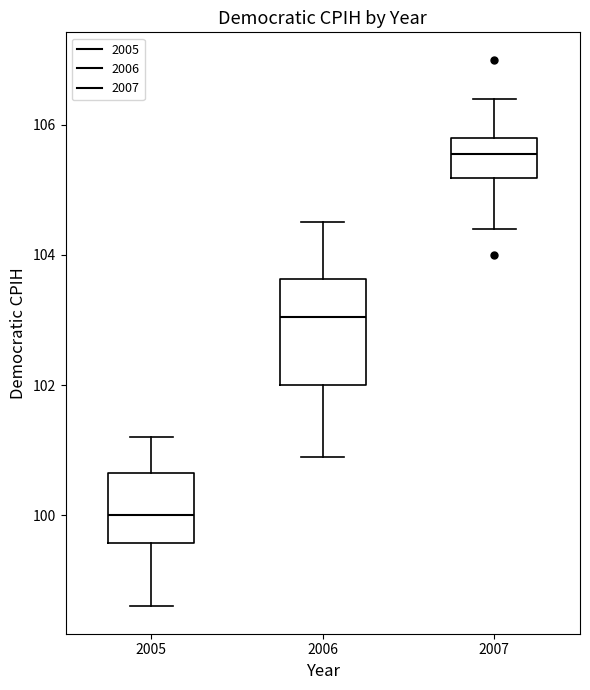

Reading left to right, read every box against the y-axis: the position of its median line, the range the box covers, and the ends of its whiskers. The values are not printed on the chart, so give them approximately, as read against the axis.

2005: median 100.0, box 99.6 to 100.6, whiskers 98.6 to 101.2
2006: median 103.0, box 102.0 to 103.6, whiskers 101.0 to 104.6
2007: median 105.6, box 105.2 to 105.8, whiskers 104.4 to 106.4